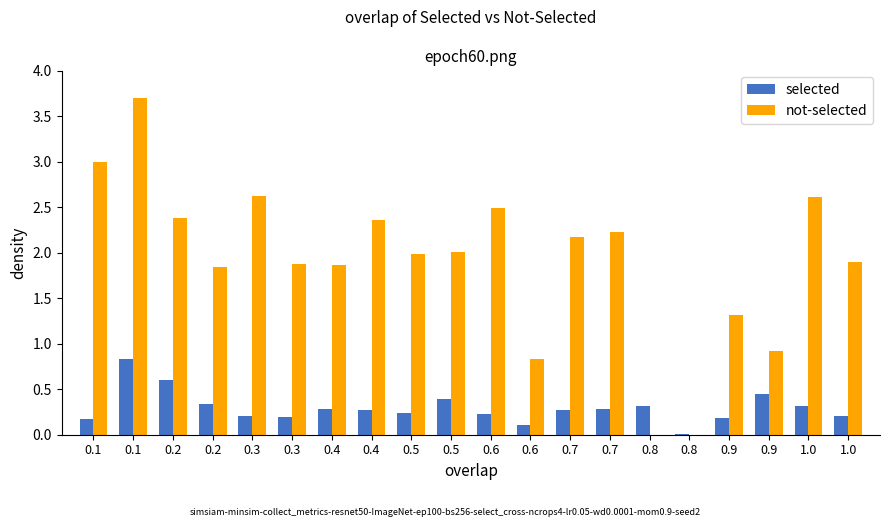

How many series are shown in this chart?

2